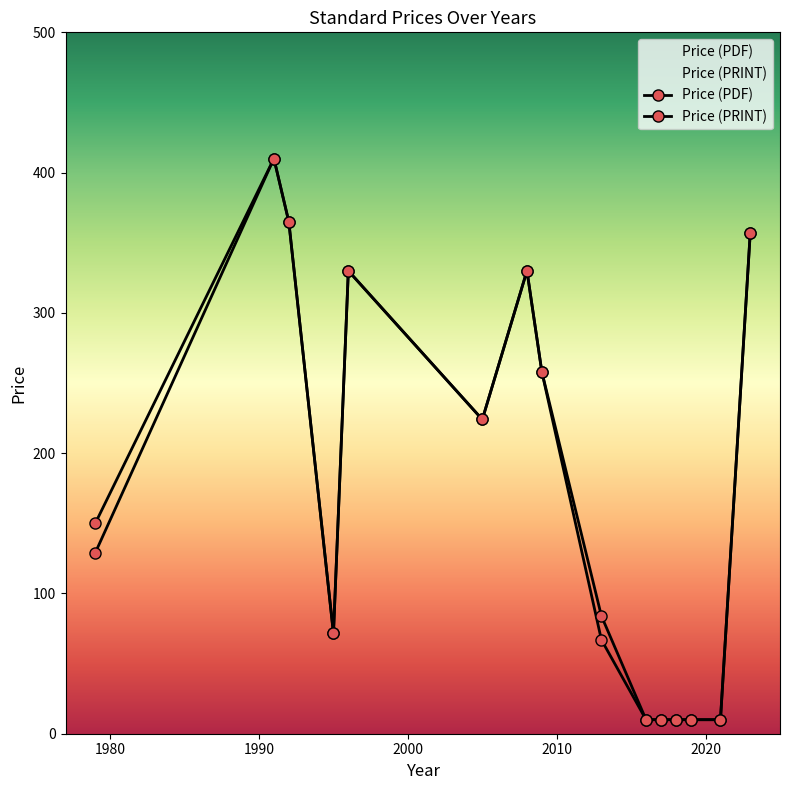

What is the average value of the Price (PRINT) series?

180.7